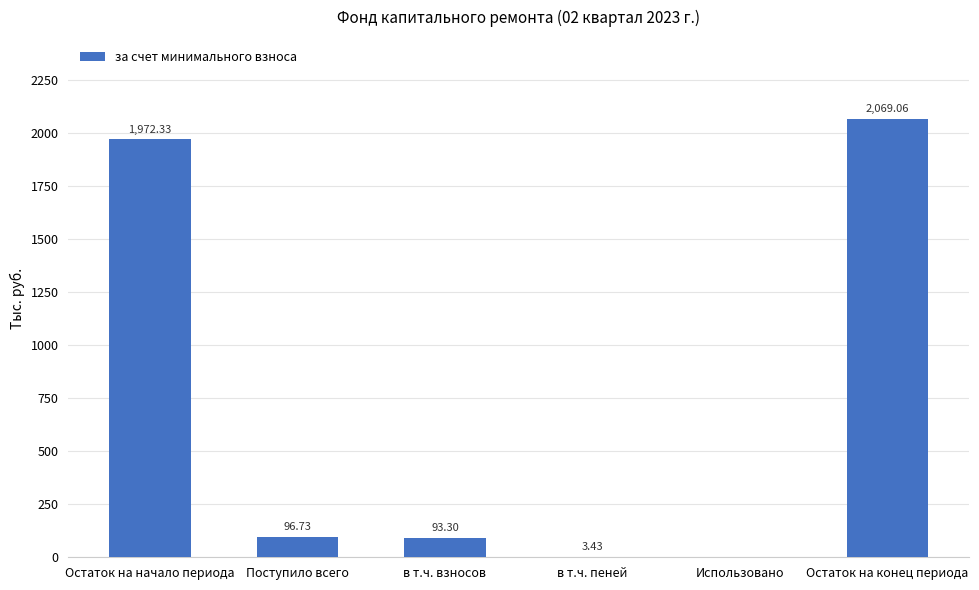

What is the sum of the values at в т.ч. пеней and Поступило всего?

100.2